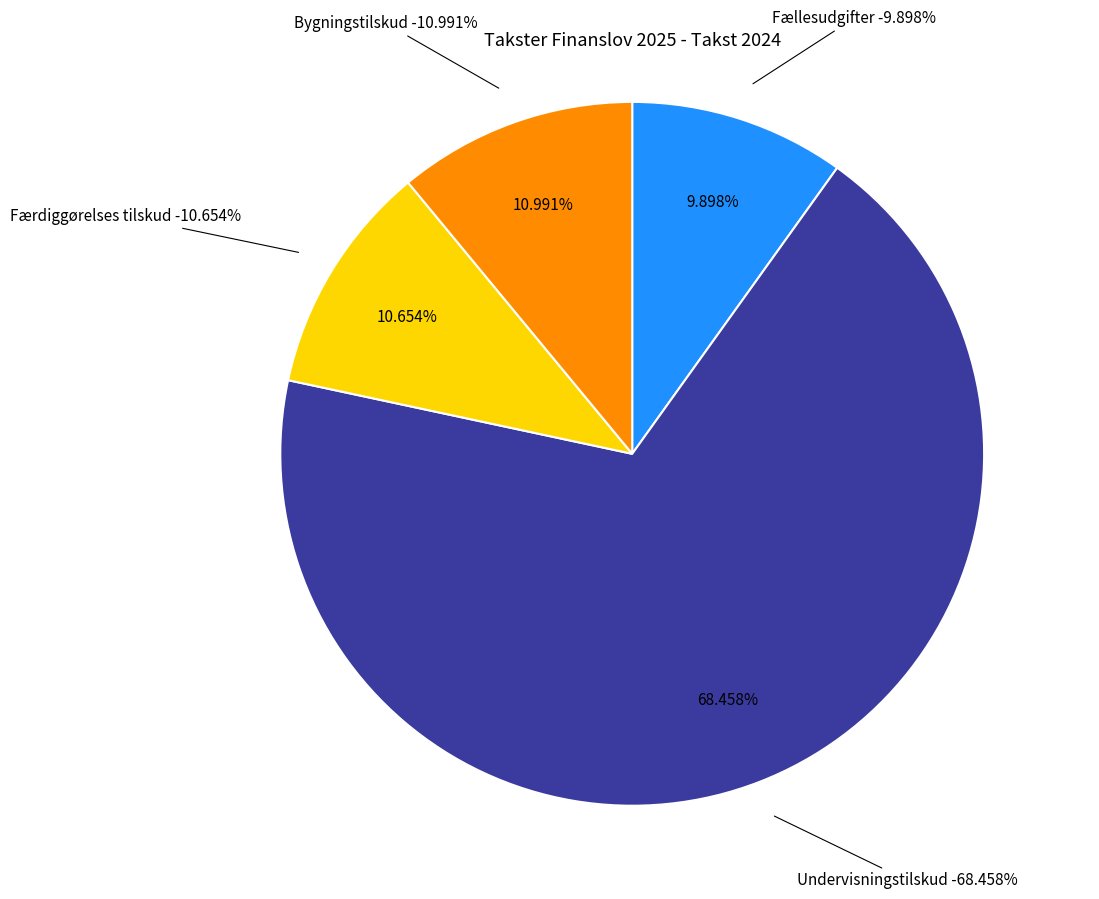

Between Bygningstilskud and Fællesudgifter, which is larger?

Bygningstilskud